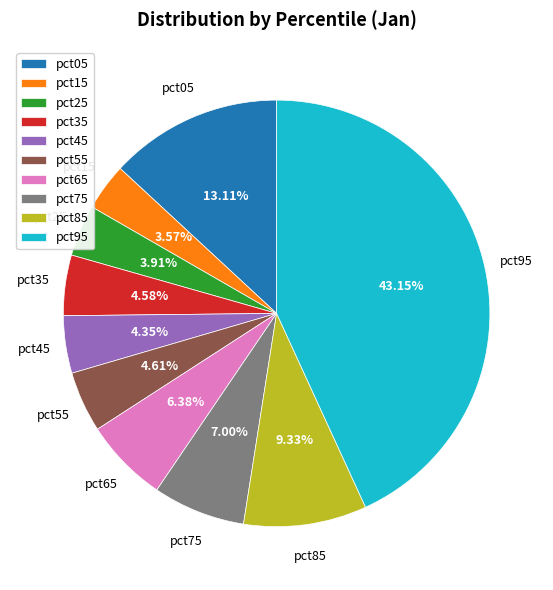

Does any single category account for the majority?

No